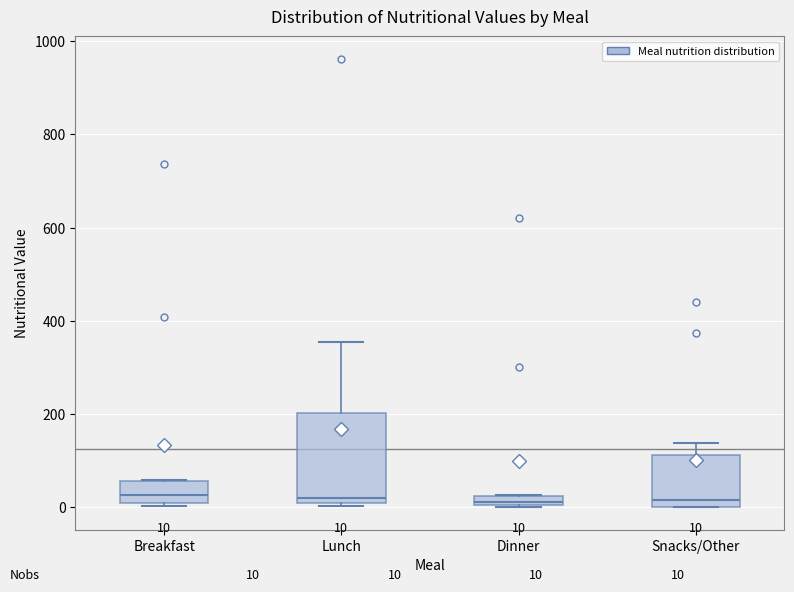

Which box is the tallest, from its lower edge to its upper edge?

Lunch